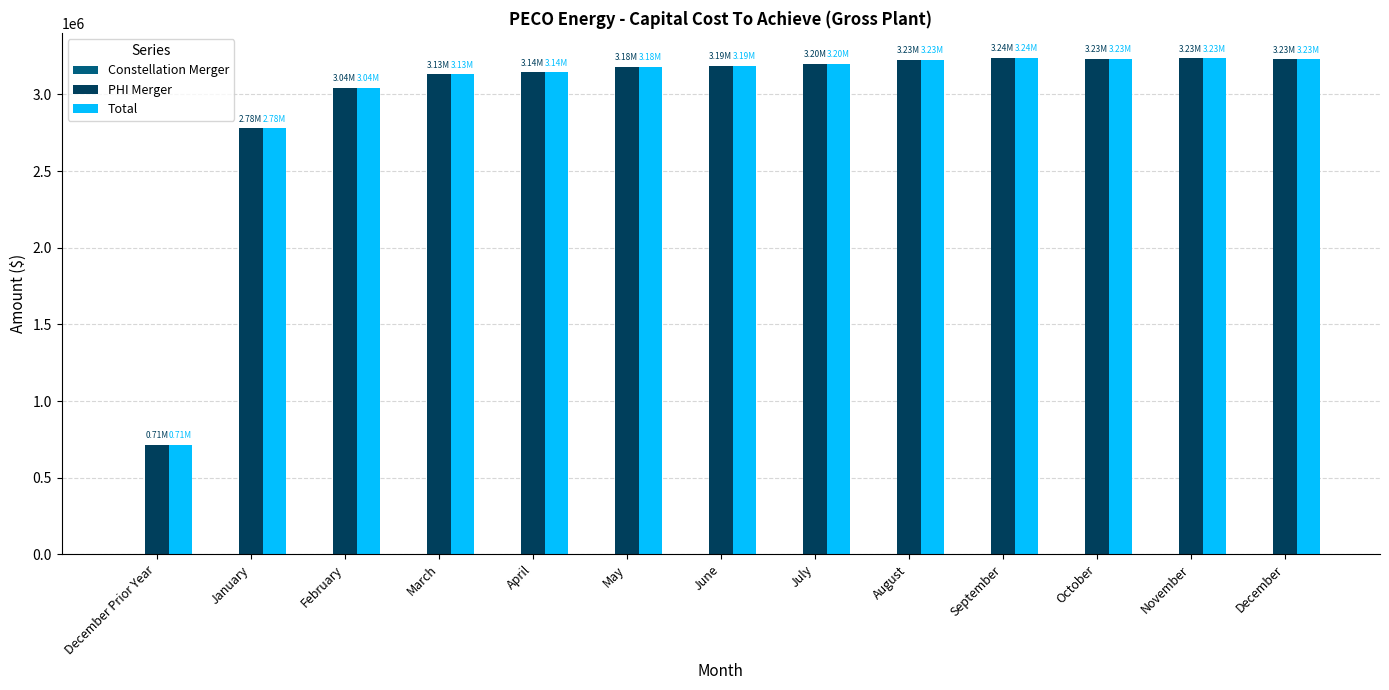

What is the difference between the maximum and minimum values in the Total series?

2525644.2